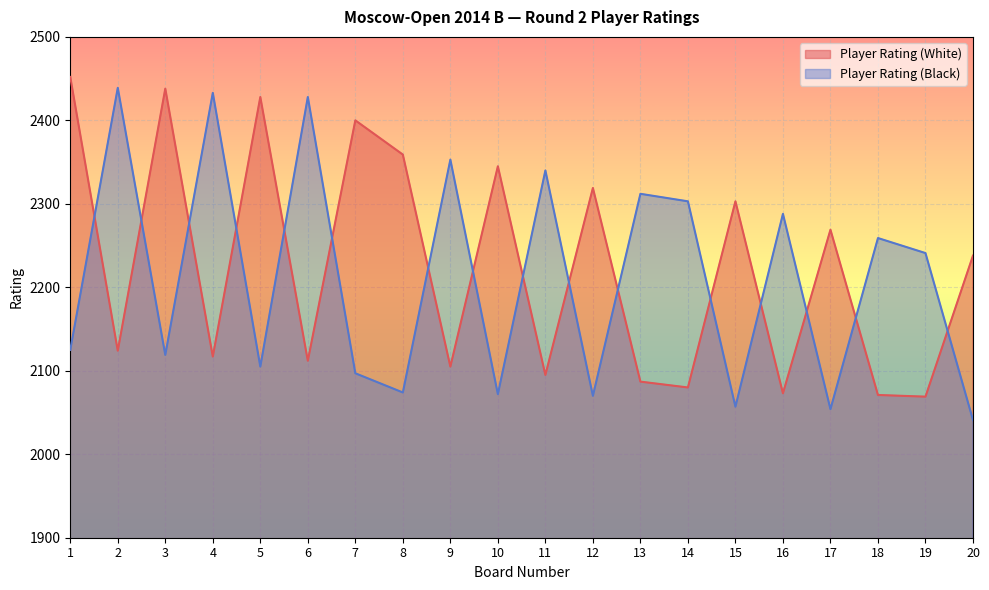

What is the sum of all Player Rating (Black) values?

44210